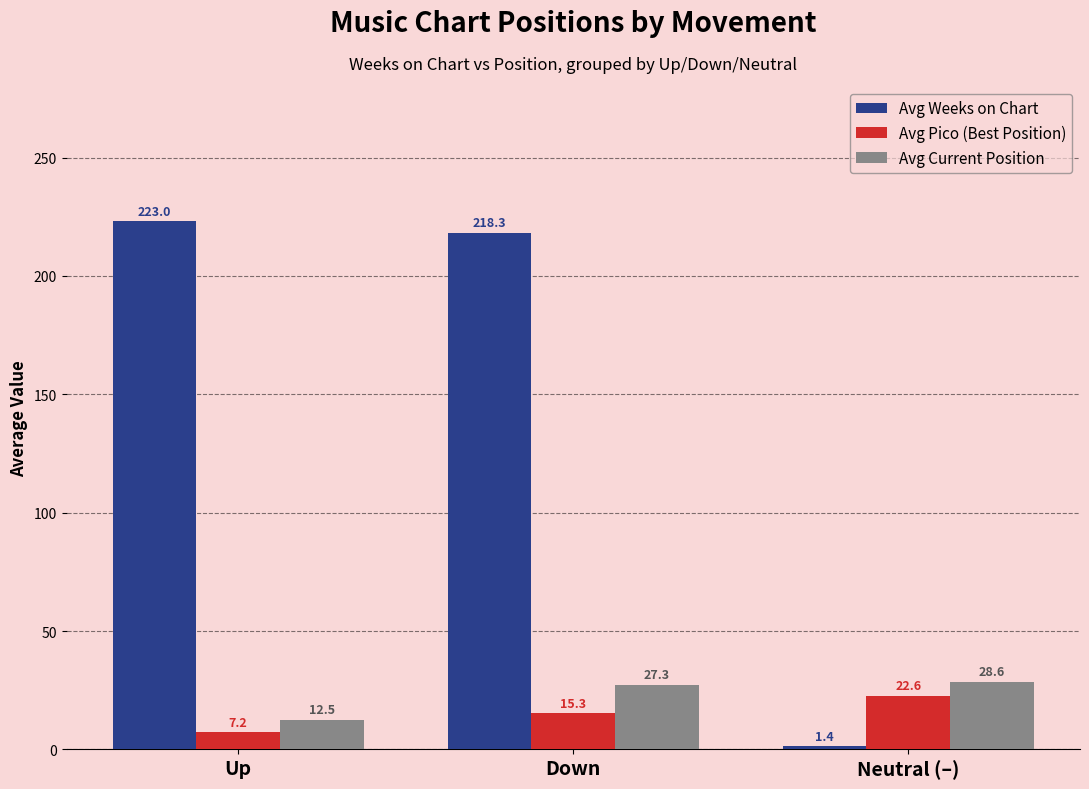

List the series in order of their peak value, lowest first.

Avg Pico (Best Position), Avg Current Position, Avg Weeks on Chart